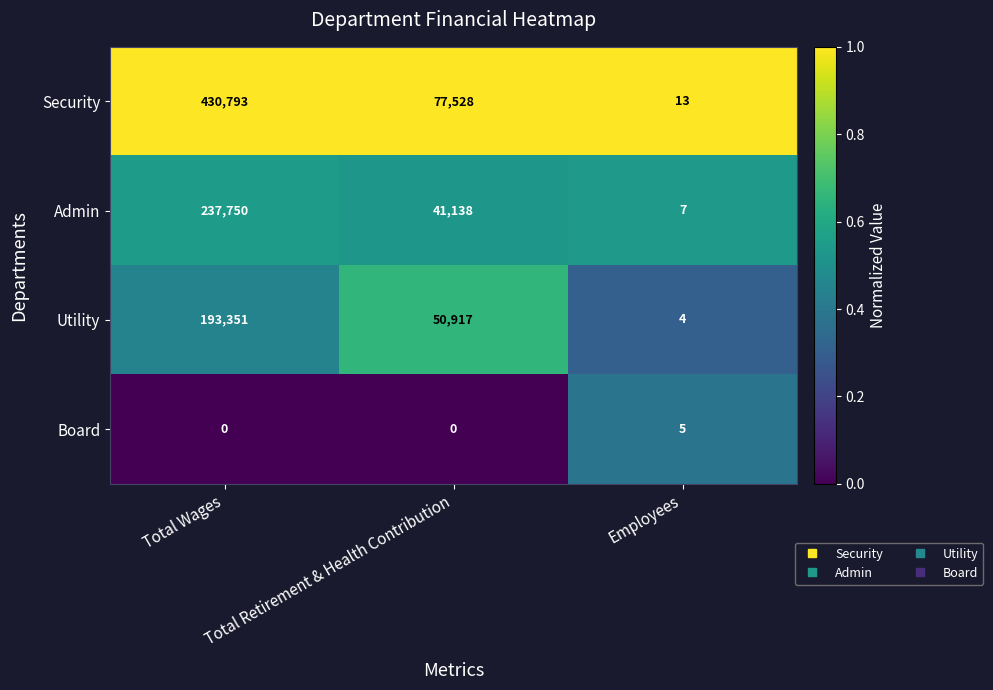

The value of Security at Total Wages is 158729. True or false?

False